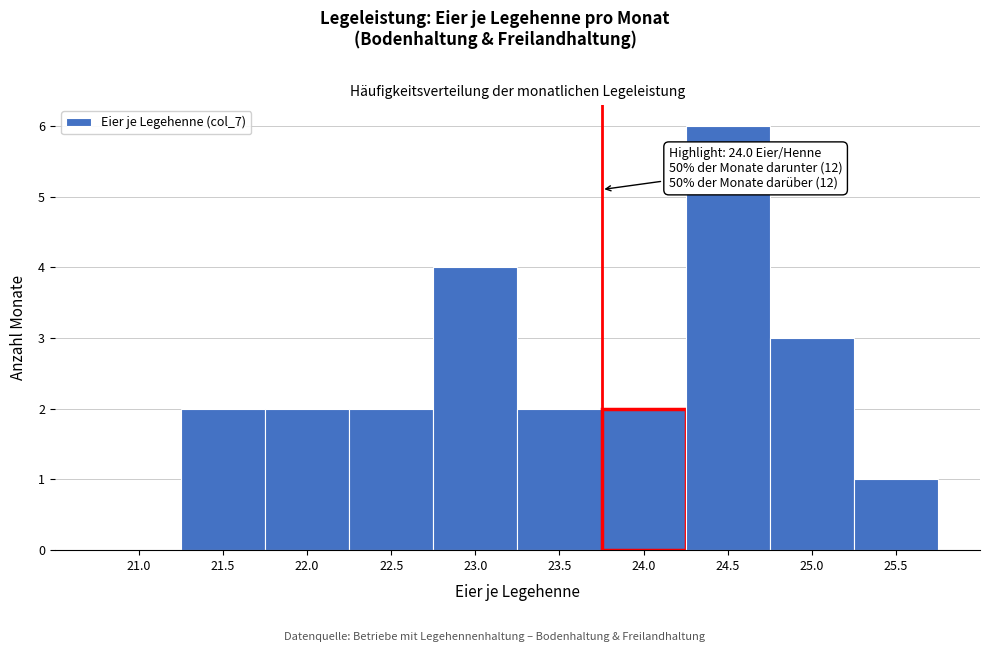

Reading left to right, list all the values displayed in this chart.

21.0=0	21.5=2	22.0=2	22.5=2	23.0=4	23.5=2	24.0=2	24.5=6	25.0=3	25.5=1